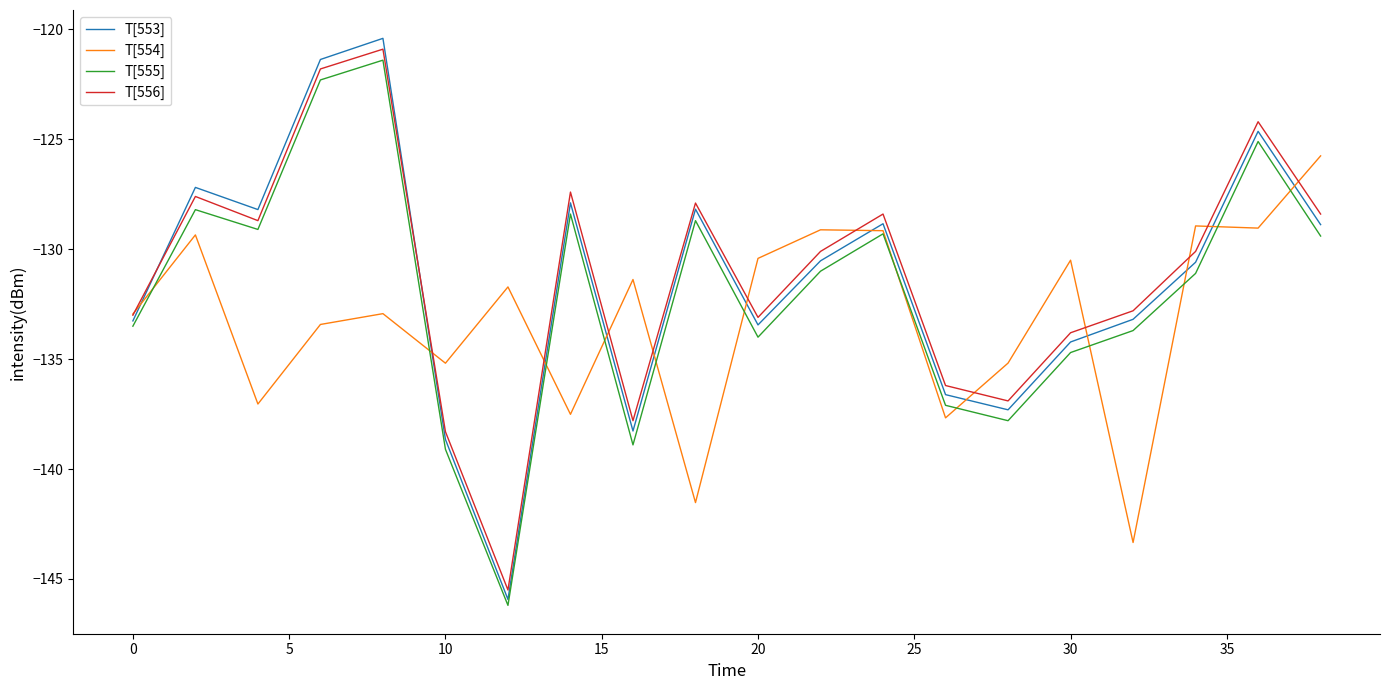

What is the highest value of the T[553] series?

-120.4